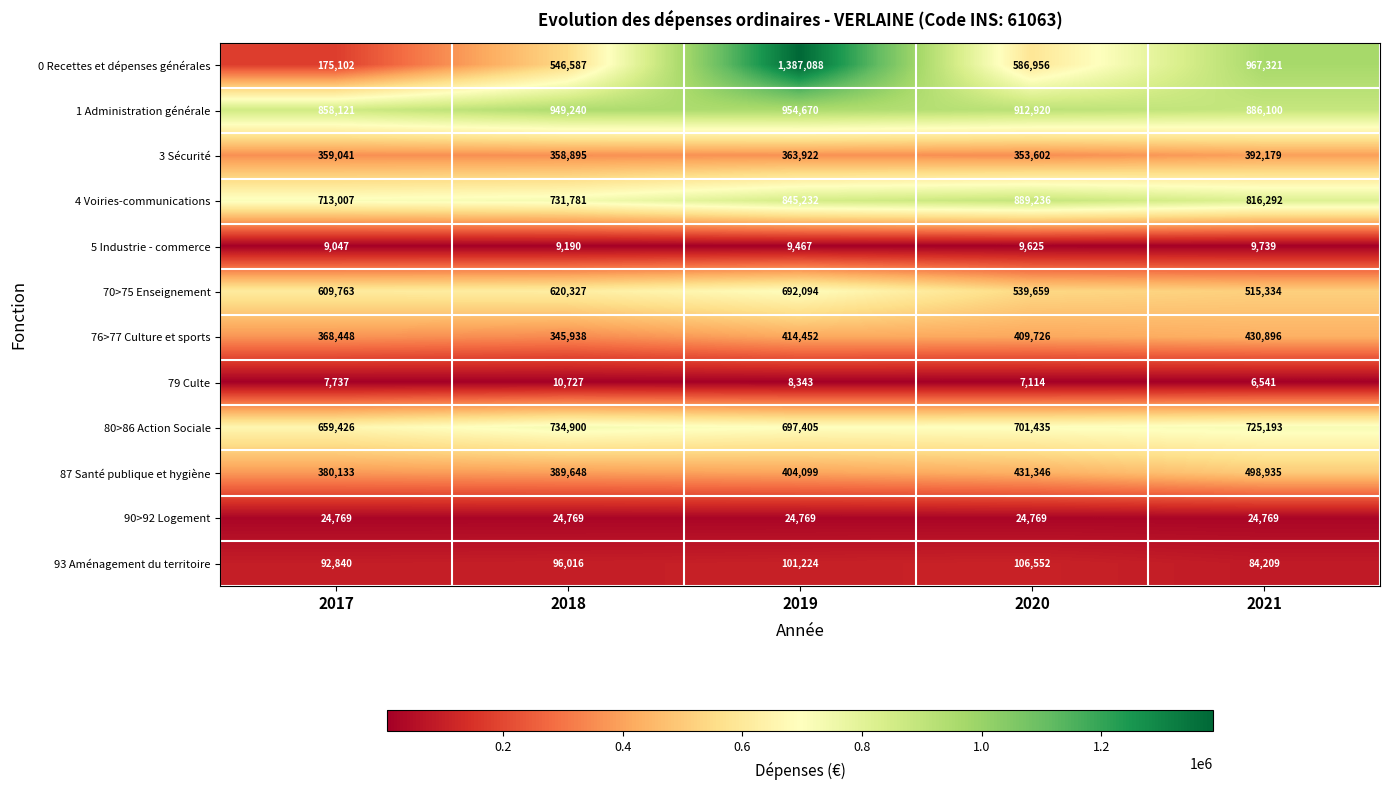

At which label is 80>86 Action Sociale closest to 697163?

2019